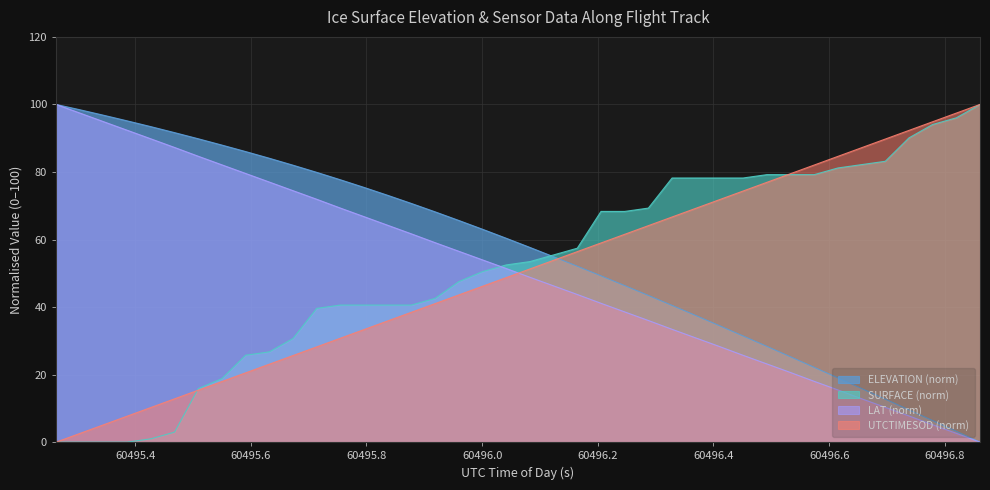

What are all the series names shown in the legend?

ELEVATION (norm), SURFACE (norm), LAT (norm), UTCTIMESOD (norm)